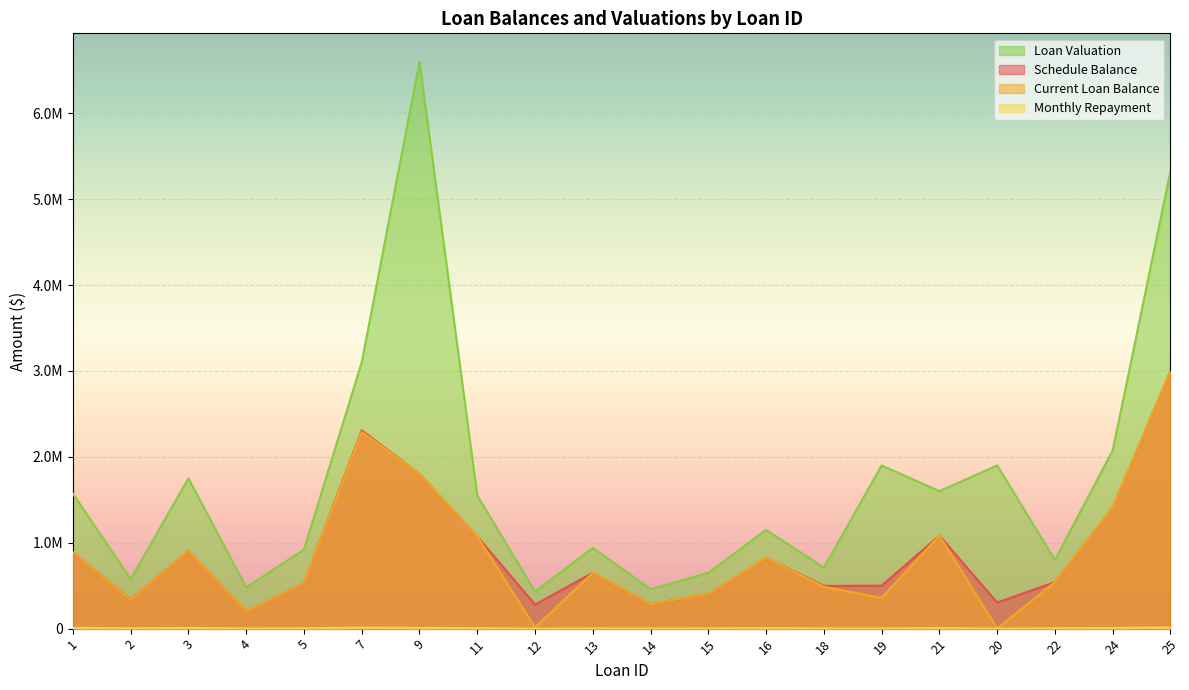

What is the spread (max minus min) of values at 19?

1898391.0